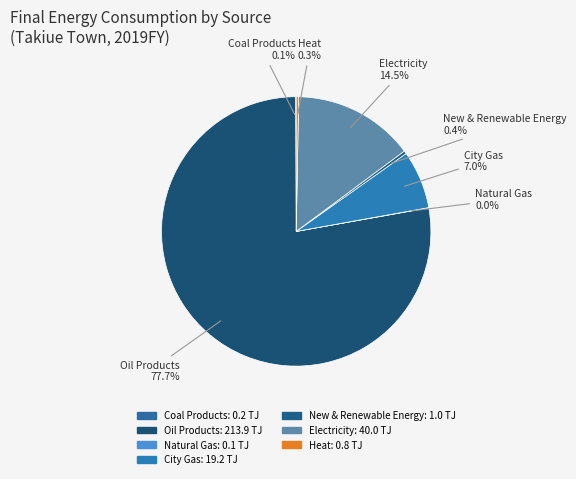

To the nearest percent, what percentage of the pie is Oil Products?

78%